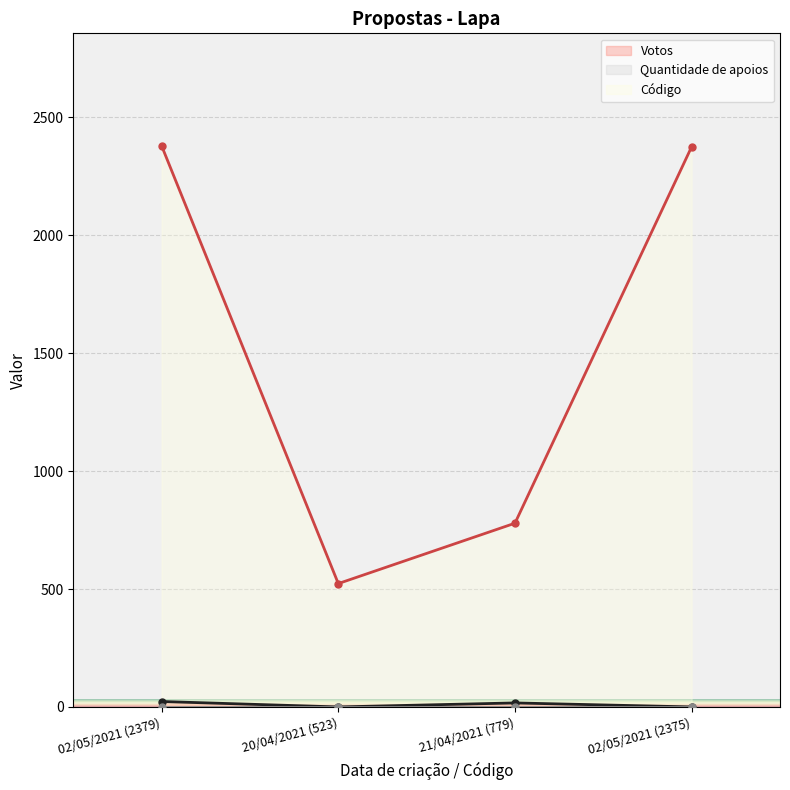

What position from the right is 02/05/2021 (2379)?

4